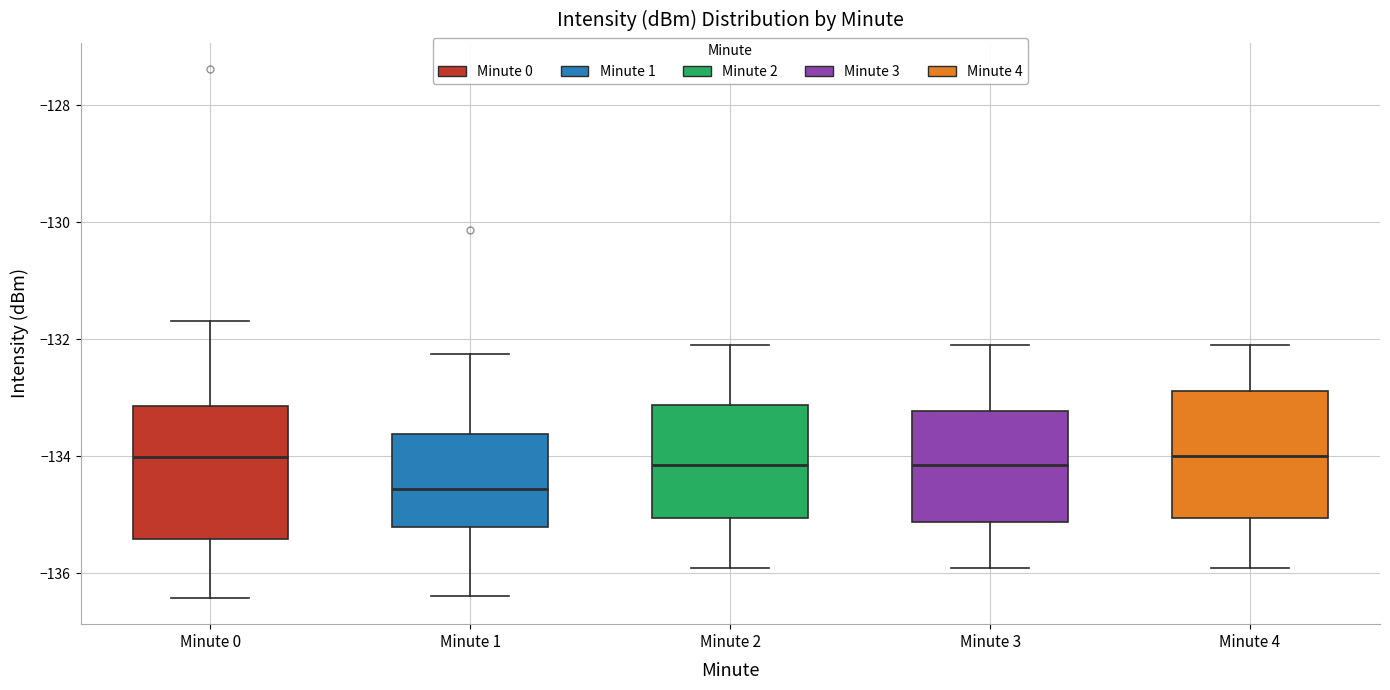

Reading left to right, read every box against the y-axis: the position of its median line, the range the box covers, and the ends of its whiskers. The values are not printed on the chart, so give them approximately, as read against the axis.

Minute 0: median -134.0, box -135.4 to -133.2, whiskers -136.4 to -131.6
Minute 1: median -134.6, box -135.2 to -133.6, whiskers -136.4 to -132.2
Minute 2: median -134.2, box -135.0 to -133.2, whiskers -135.8 to -132.0
Minute 3: median -134.2, box -135.2 to -133.2, whiskers -135.8 to -132.0
Minute 4: median -134.0, box -135.0 to -132.8, whiskers -135.8 to -132.0